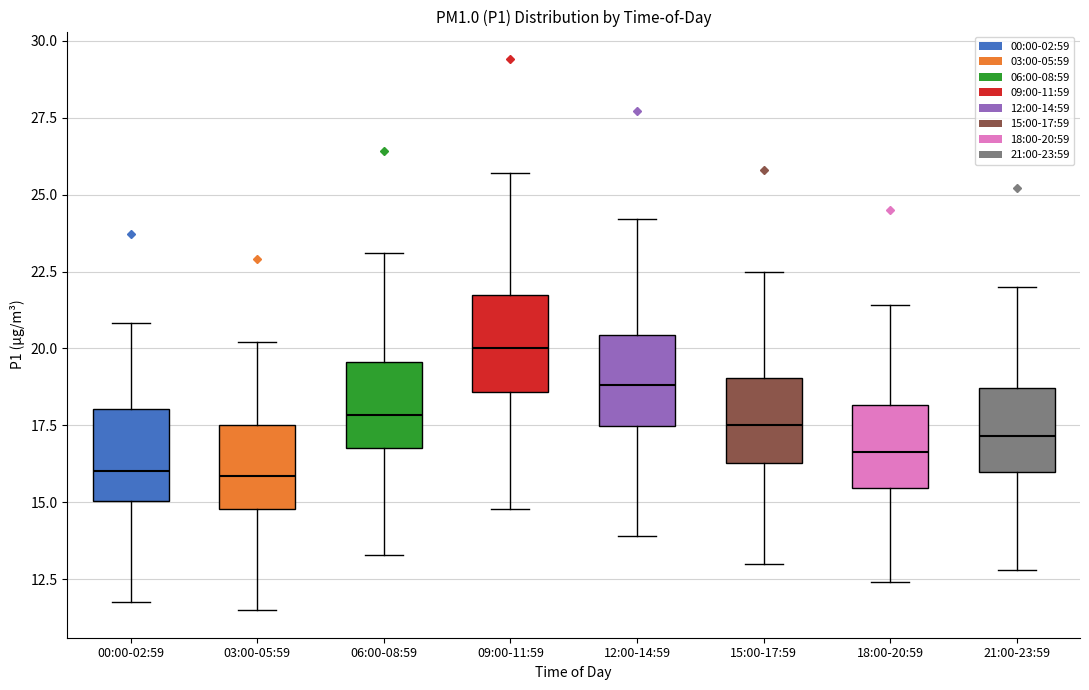

Reading left to right, transcribe this box plot: for each box, give where its median line is, the range the box spans, and where its two whiskers end, as read against the y-axis. The values are not printed on the chart, so give them approximately, as read against the axis.

00:00-02:59: median 16.0, box 15.0 to 18.0, whiskers 12.0 to 21.0
03:00-05:59: median 16.0, box 15.0 to 17.5, whiskers 11.5 to 20.0
06:00-08:59: median 18.0, box 17.0 to 19.5, whiskers 13.5 to 23.0
09:00-11:59: median 20.0, box 18.5 to 22.0, whiskers 15.0 to 25.5
12:00-14:59: median 19.0, box 17.5 to 20.5, whiskers 14.0 to 24.0
15:00-17:59: median 17.5, box 16.5 to 19.0, whiskers 13.0 to 22.5
18:00-20:59: median 16.5, box 15.5 to 18.0, whiskers 12.5 to 21.5
21:00-23:59: median 17.0, box 16.0 to 18.5, whiskers 13.0 to 22.0